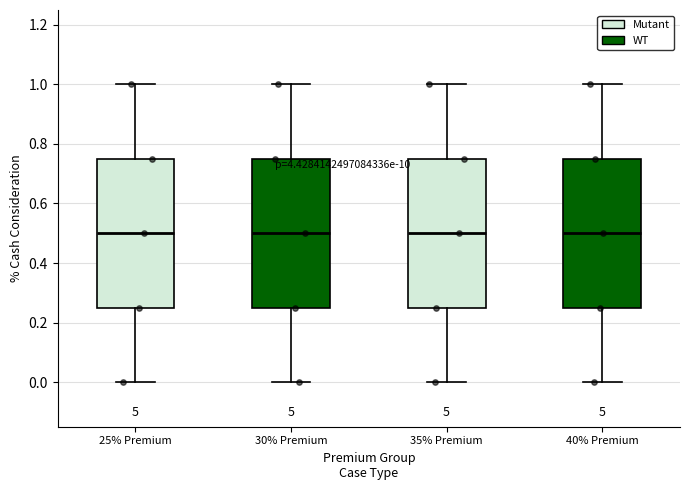

Where does the lower whisker of the box for 40% Premium end on the y-axis? The values are not printed on the chart, so give them approximately, as read against the axis.

0.00